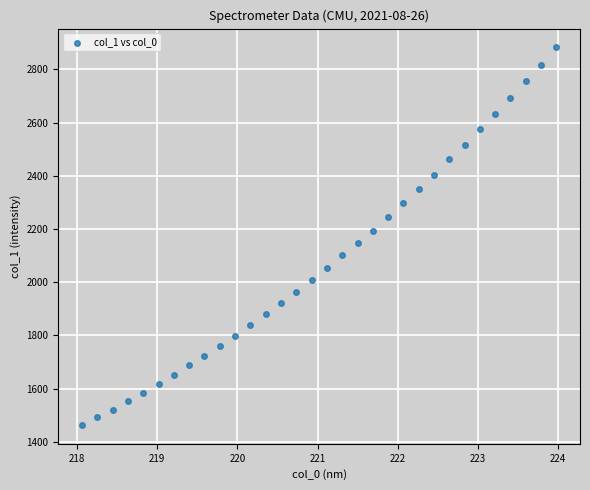

What is the range of Y values (max minus min)?

1419.0